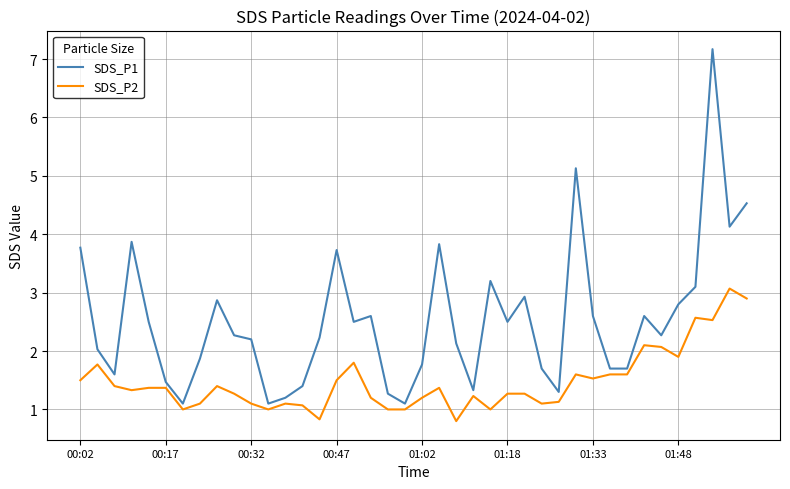

What is the maximum value shown in the chart?

7.2